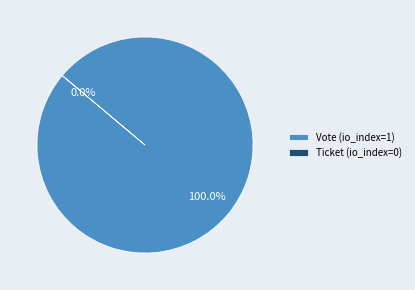

How many segments does this pie chart have?

2